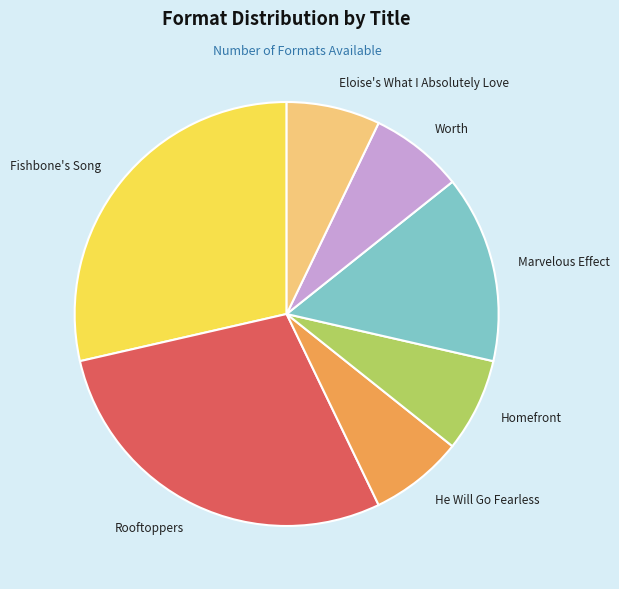

Does Worth account for over 50% of the chart?

No